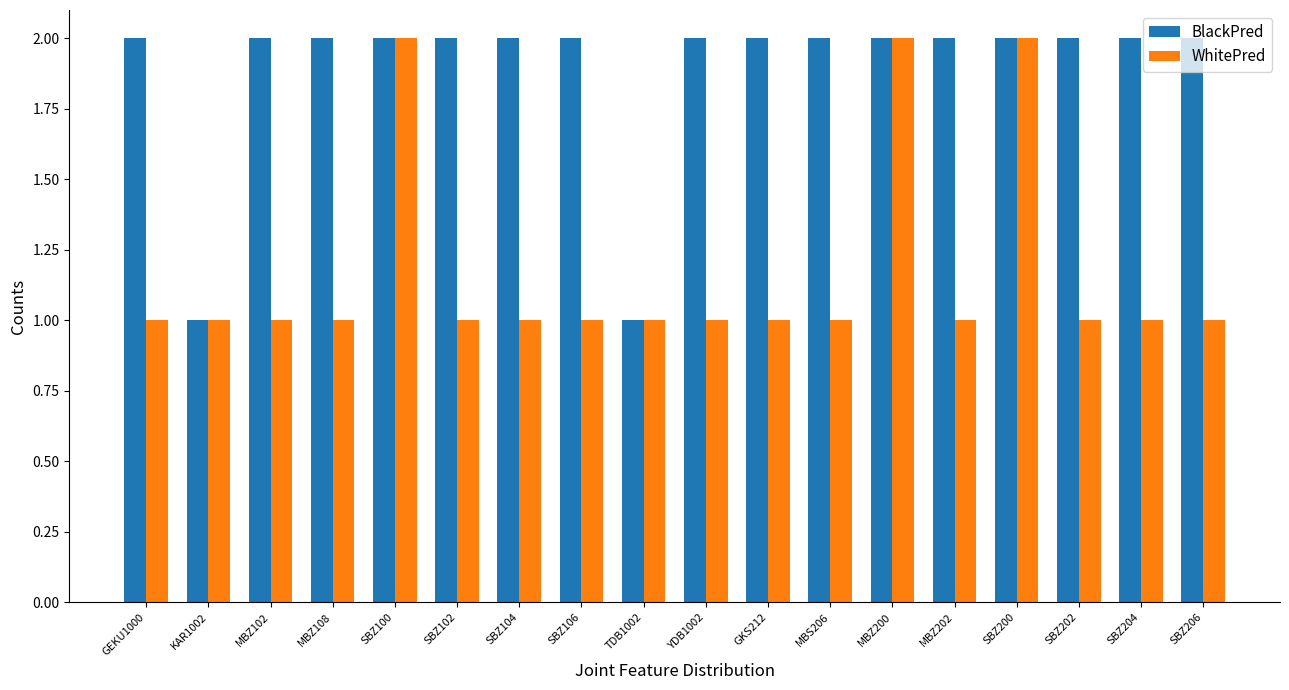

Which series has the largest total across all categories?

BlackPred